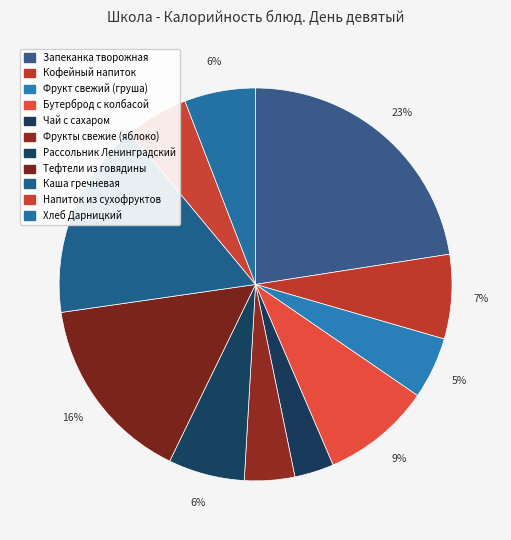

Is there a majority slice in this chart?

No